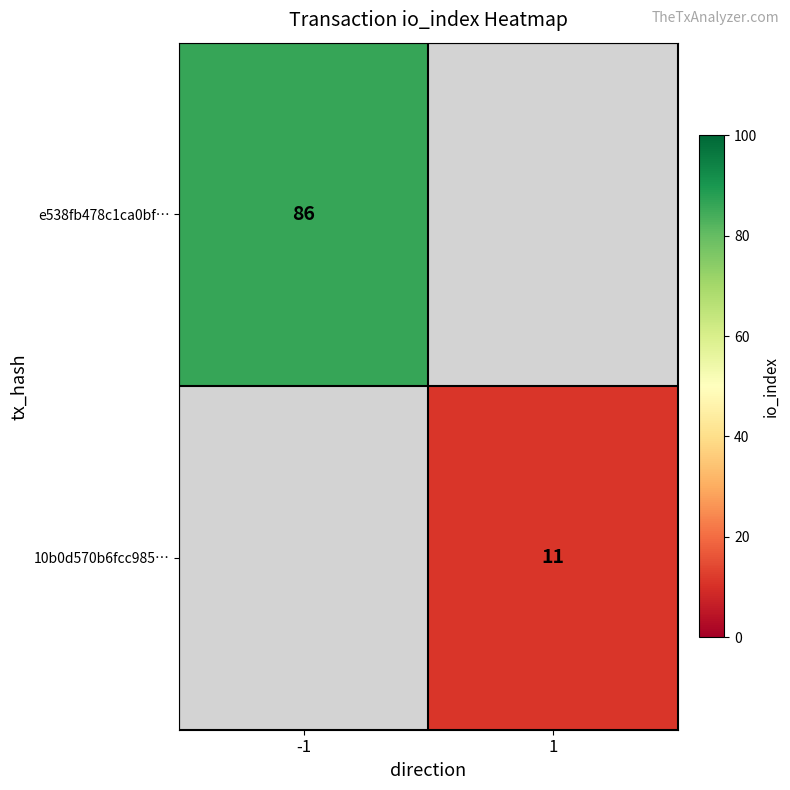

Is it true that 10b0d570b6fcc985… equals 11 at 1?

True